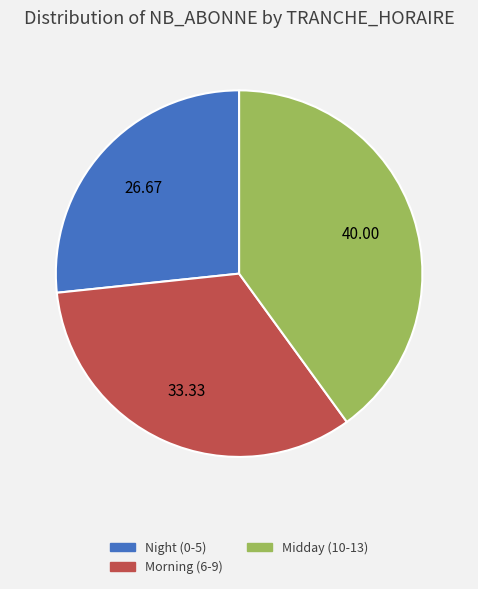

Count the number of slices in the pie.

3